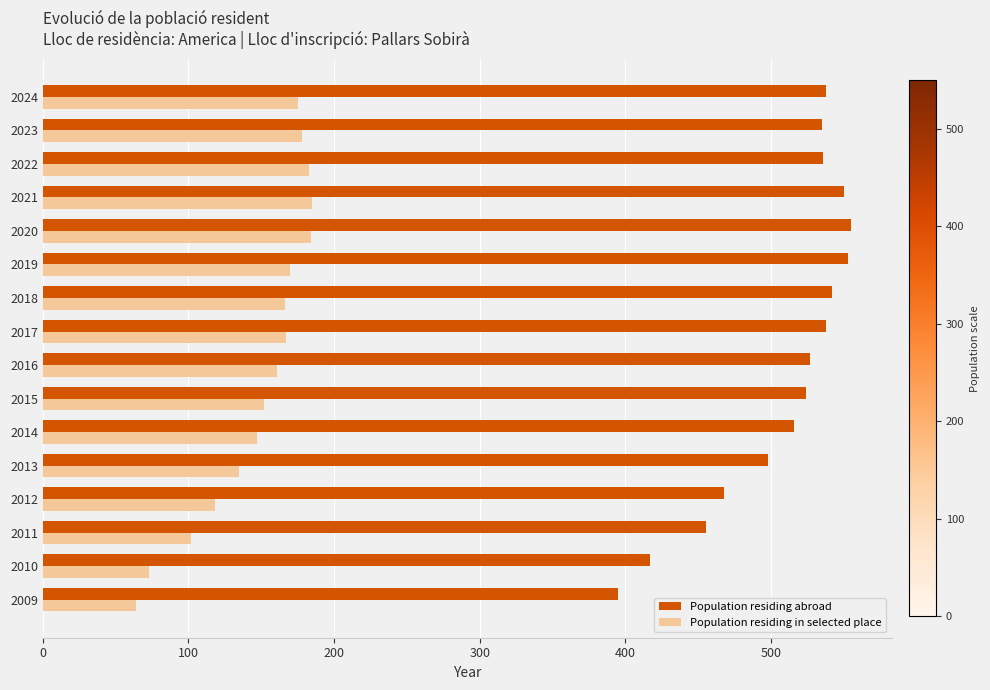

What is the total value across all series at 2018?

708